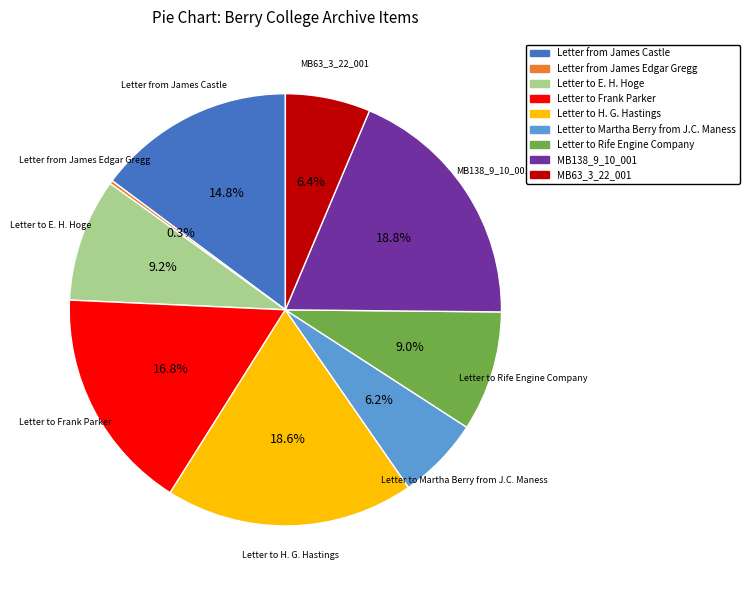

Combined, what portion of the pie is Letter to Rife Engine Company and Letter to Martha Berry from J.C. Maness?

15.2%